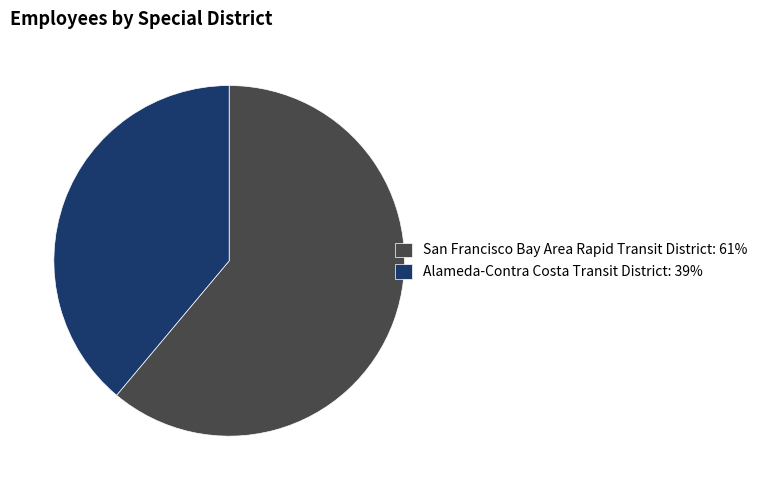

How many slices are in this pie chart?

2